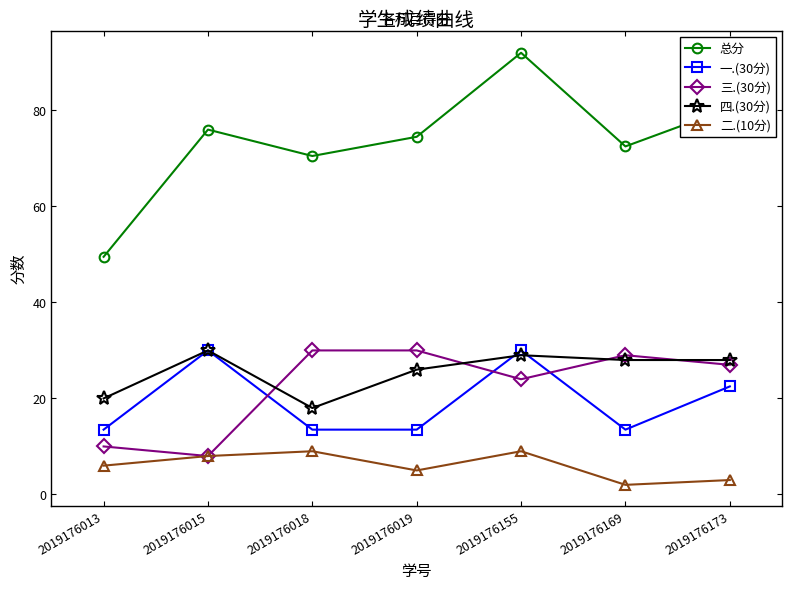

In 二.(10分), how many points are lower than both neighbors (excluding endpoints)?

2